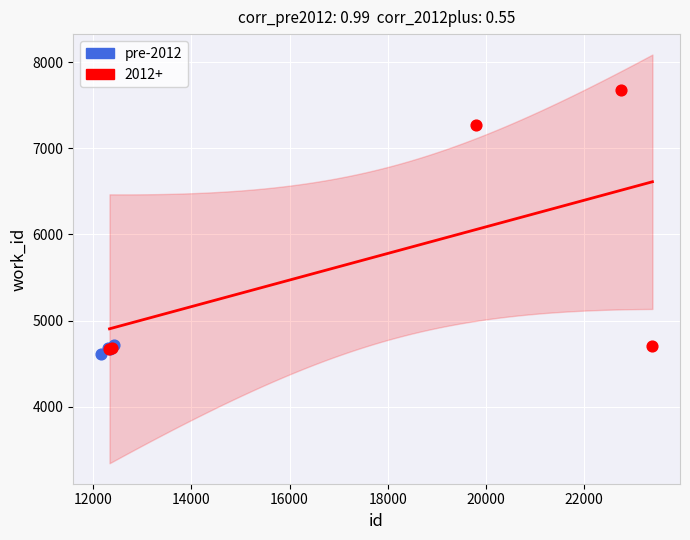

Which series reaches the maximum Y coordinate?

2012+